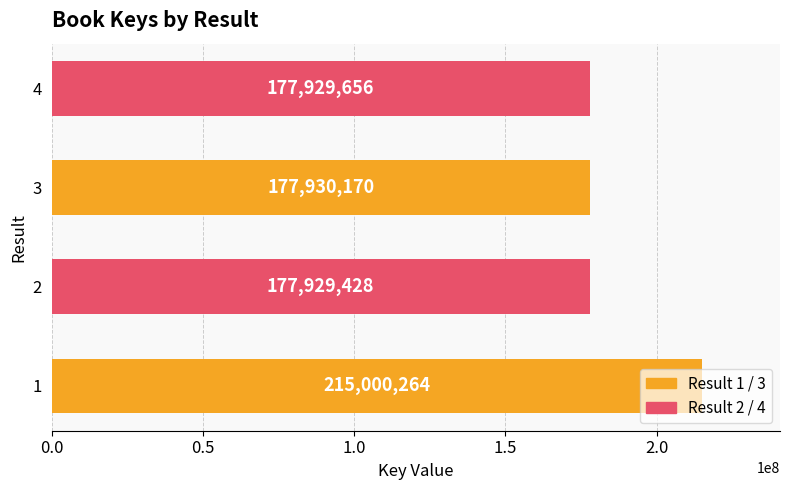

What is the difference between the maximum and second lowest values?

37070608